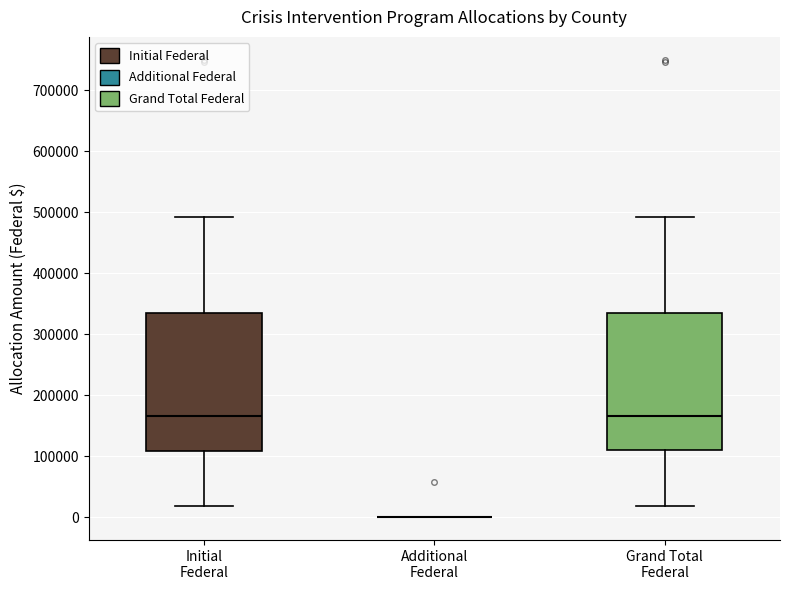

Reading left to right, read every box against the y-axis: the position of its median line, the range the box covers, and the ends of its whiskers. The values are not printed on the chart, so give them approximately, as read against the axis.

Initial Federal: median 170000, box 110000 to 340000, whiskers 20000 to 490000
Additional Federal: box collapsed to a line at 0, whiskers 0 to 0
Grand Total Federal: median 170000, box 110000 to 340000, whiskers 20000 to 490000